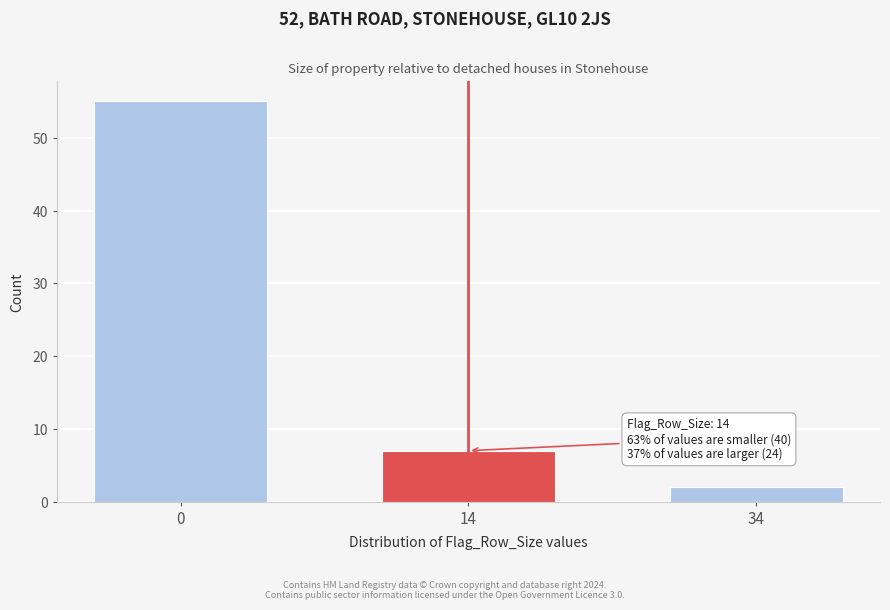

Reading left to right, list all the values displayed in this chart.

55	7	2